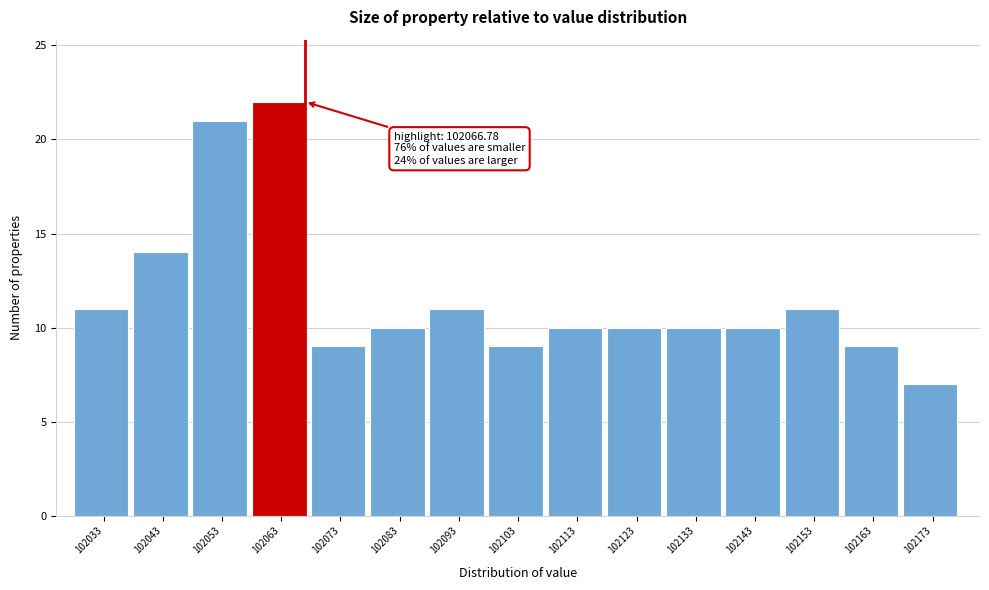

Over which range of the x-axis is the bar tallest?

102058 to 102068